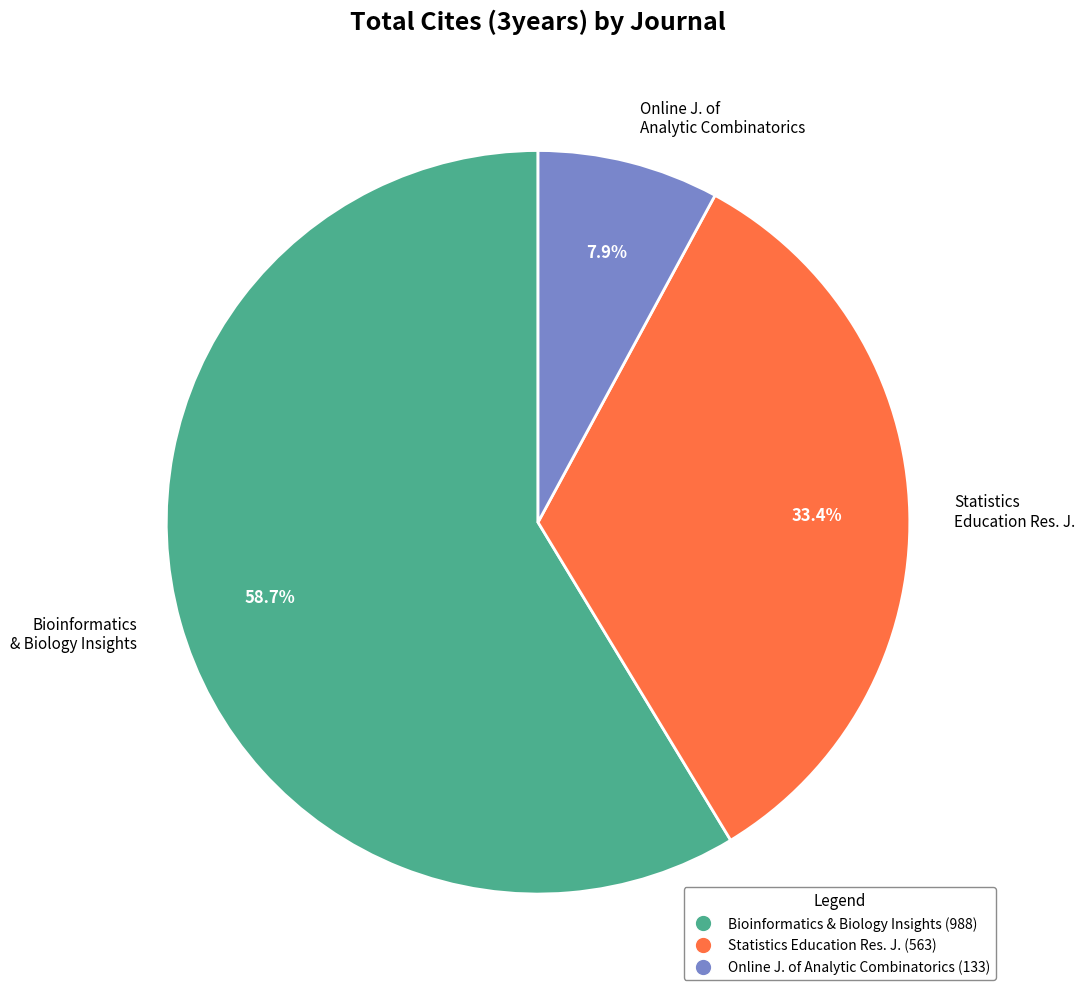

Count the number of slices in the pie.

3